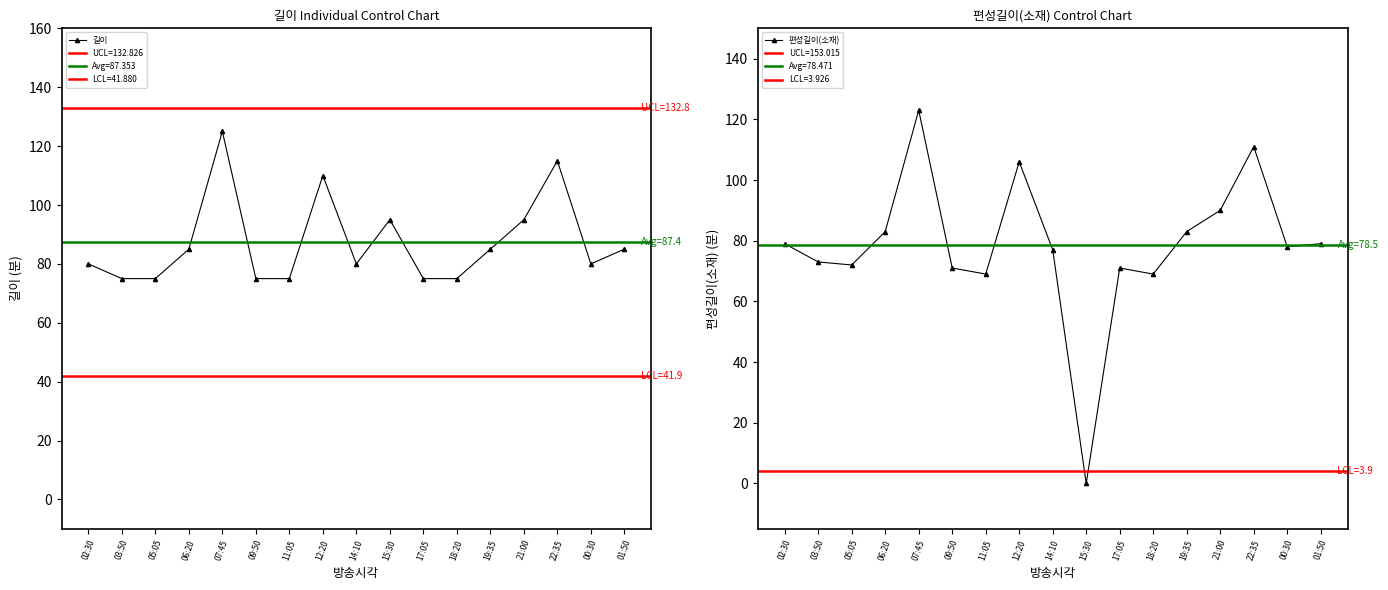

What position from the right is 09:50?

12